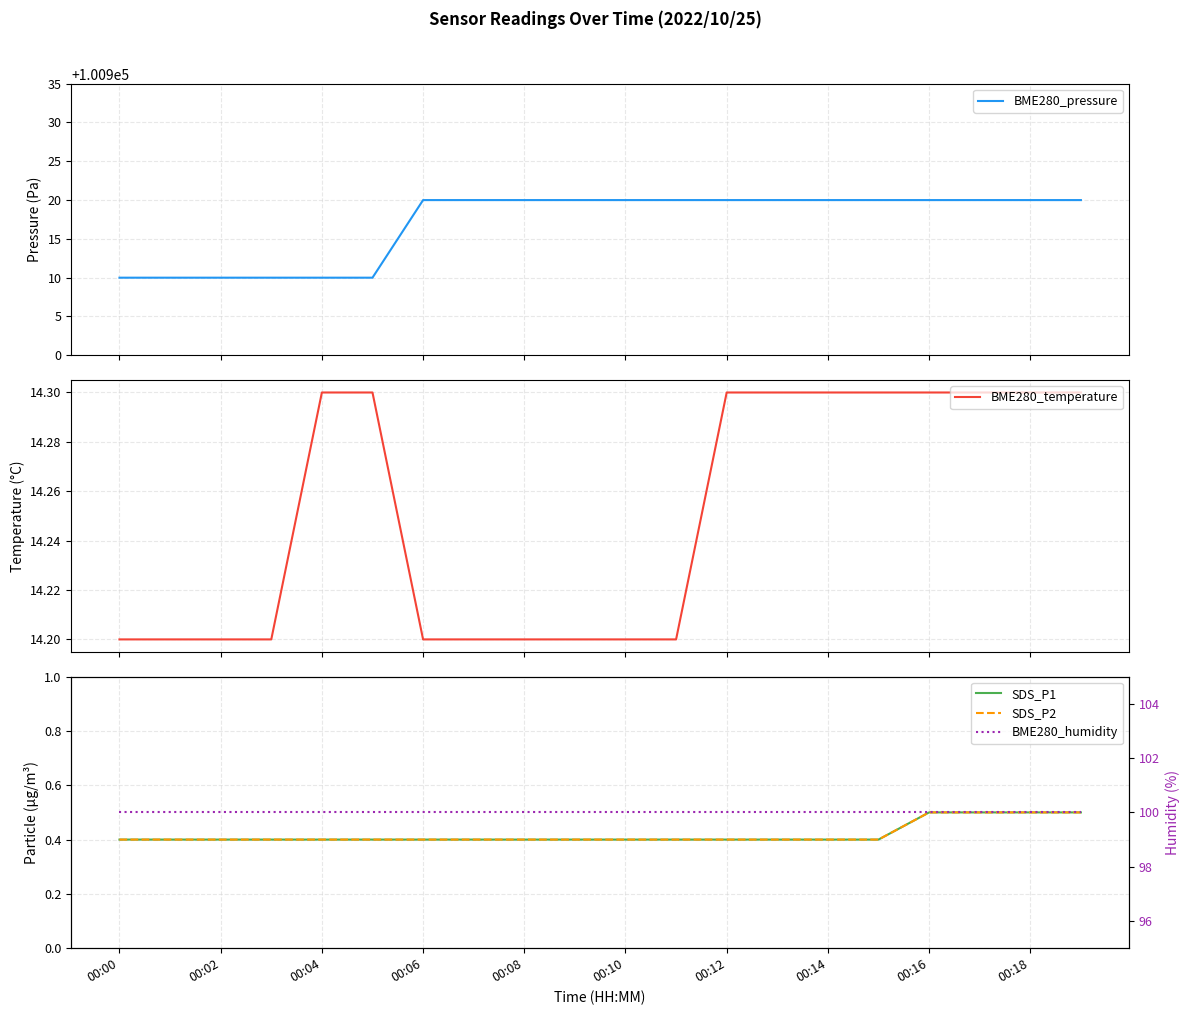

What is the value of the SDS_P1 point at the 6th from the left?

0.4